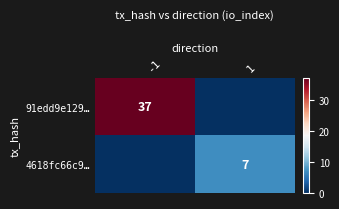

The value of 4618fc66c9… at 1 is 3. True or false?

False